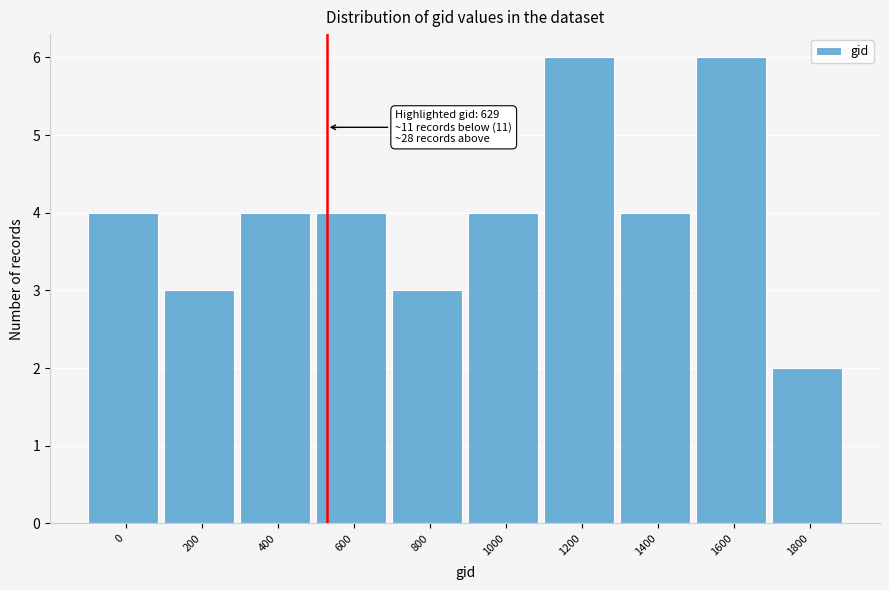

Reading left to right, list all the values displayed in this chart.

4	3	4	4	3	4	6	4	6	2